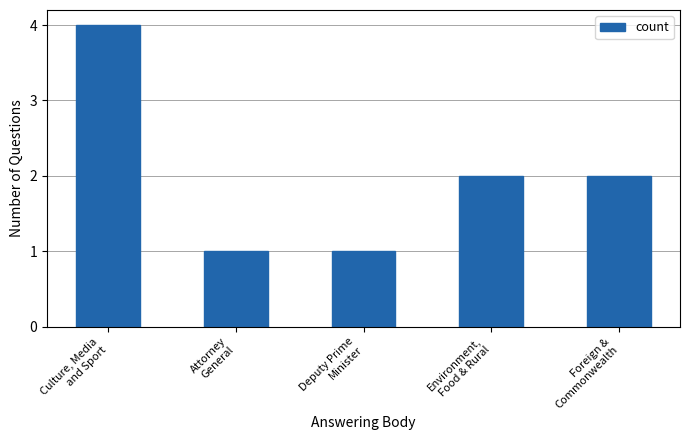

What is the greatest value displayed?

4